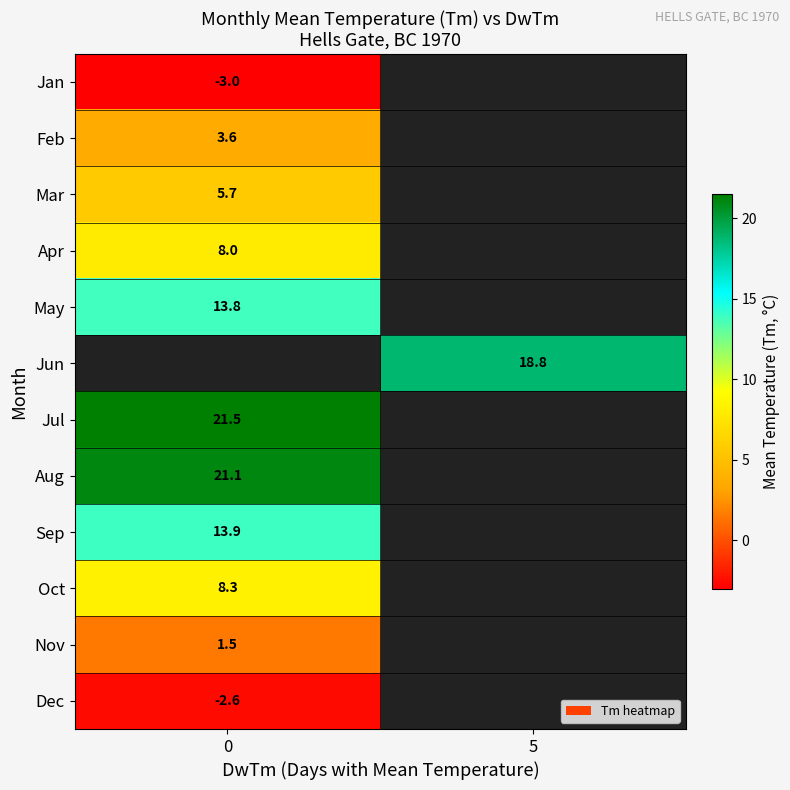

The value of Sep at 0 is 20.2. True or false?

False